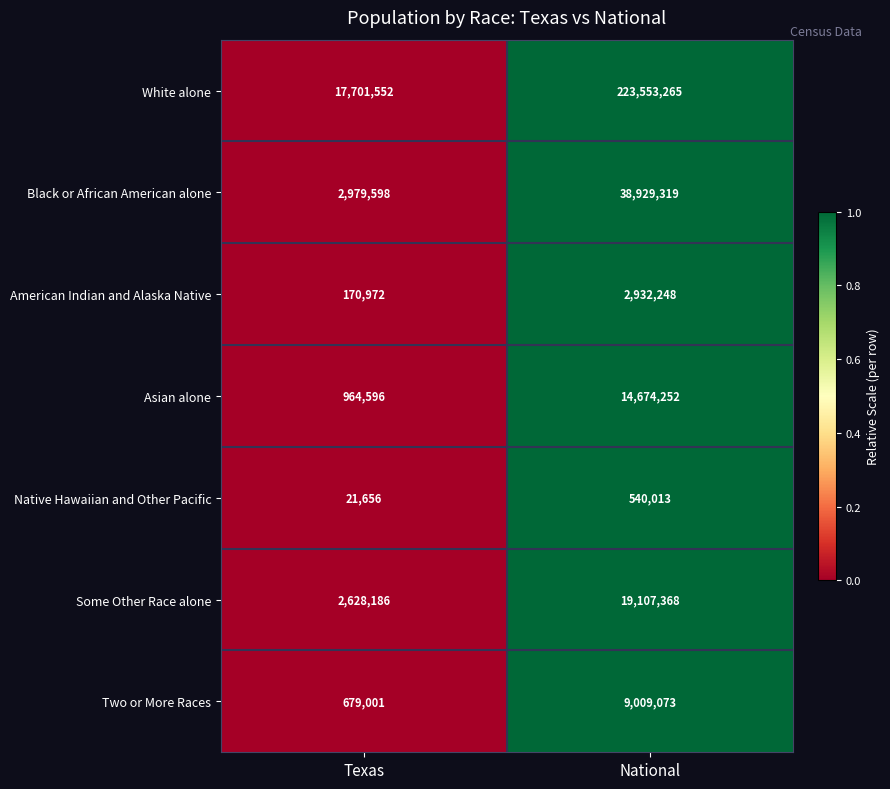

What value does the Black or African American alone series have at Texas?

2979598